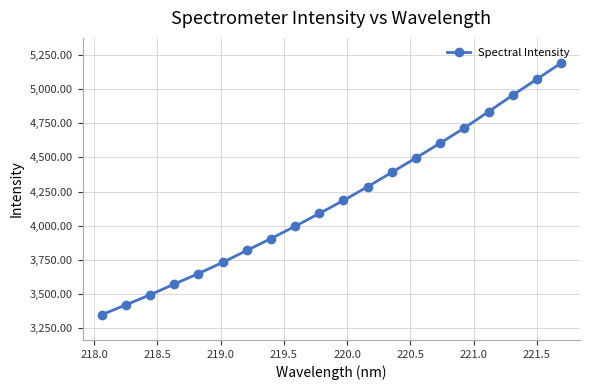

True or false: the data has more than 2 interior local peaks.

False